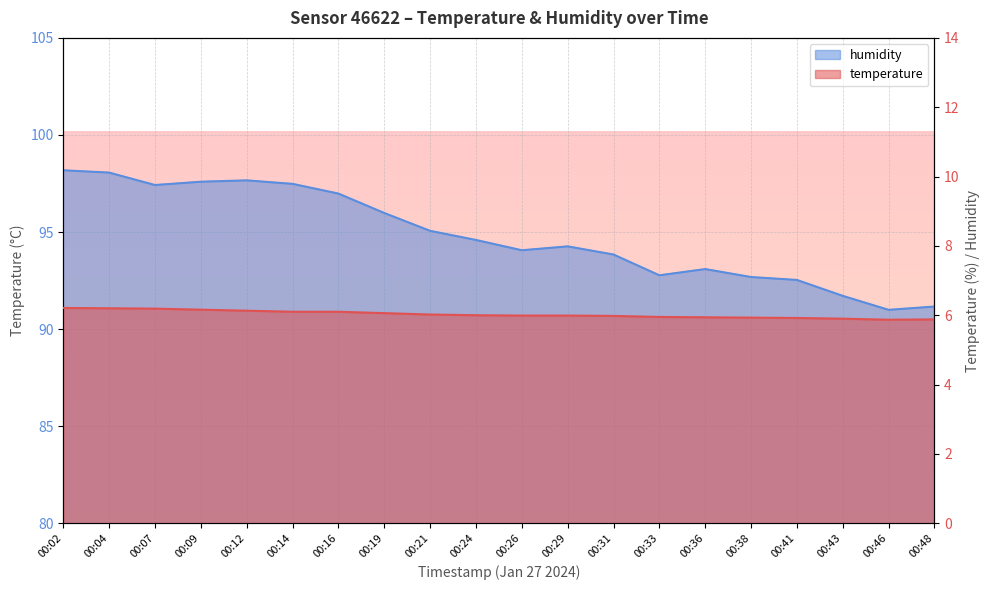

Rank the categories by humidity value from lowest to highest.

00:46, 00:48, 00:43, 00:41, 00:38, 00:33, 00:36, 00:31, 00:26, 00:29, 00:24, 00:21, 00:19, 00:16, 00:07, 00:14, 00:09, 00:12, 00:04, 00:02